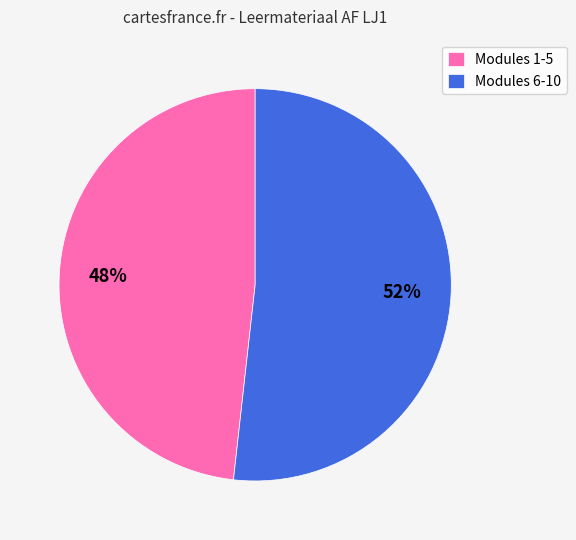

Rank the categories by value from highest to lowest.

Modules 6-10, Modules 1-5